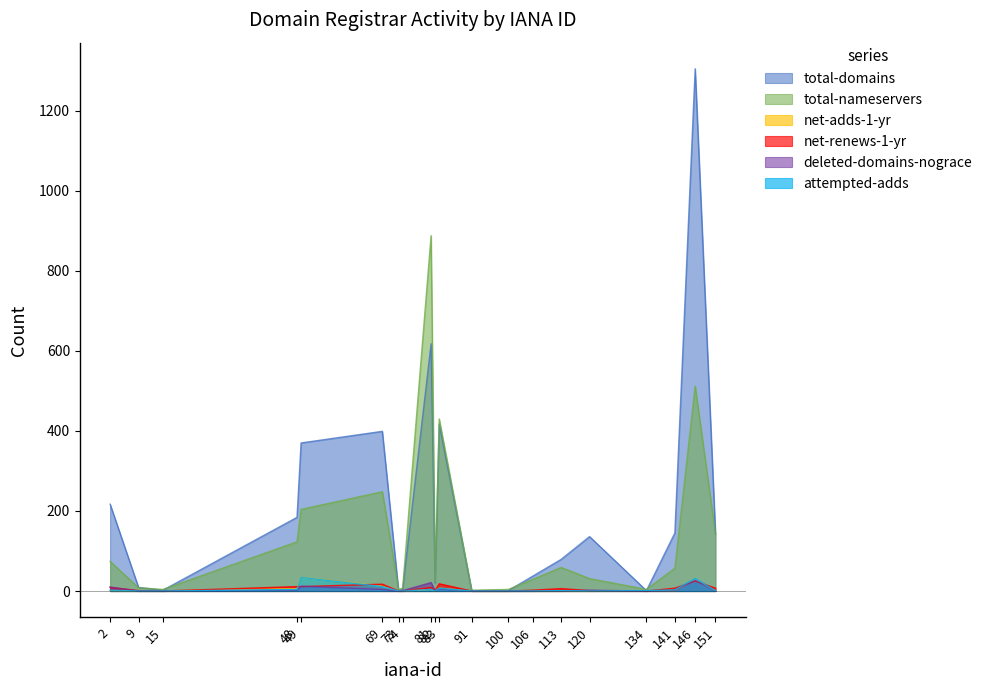

What is the difference between the maximum and minimum values in the net-renews-1-yr series?

25